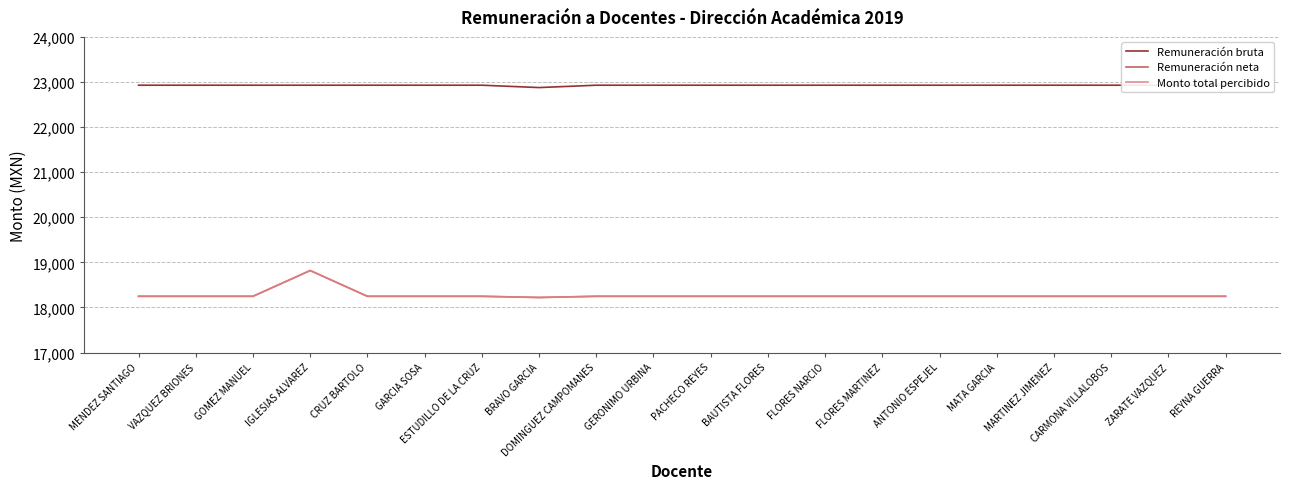

What is the highest value of the Remuneración neta series?

18818.3